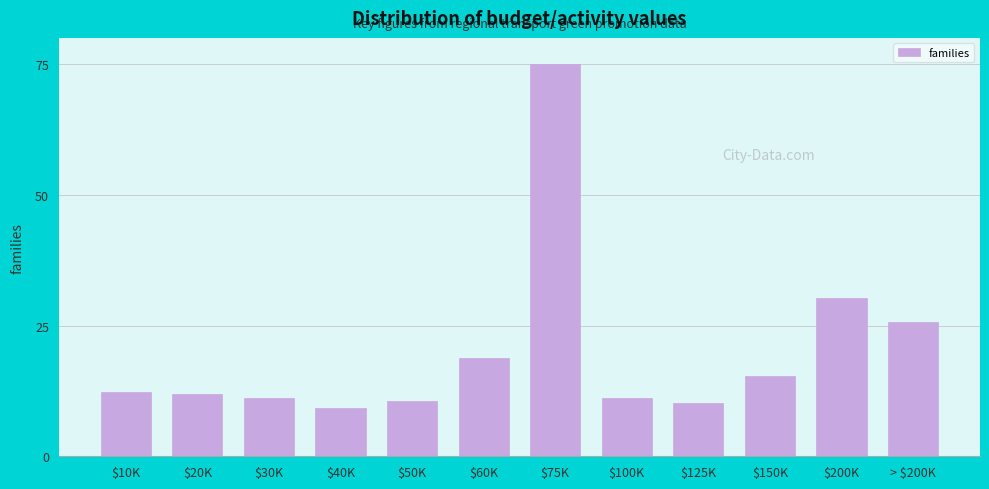

Reading left to right, extract all data points from this chart.

12.4	12.0	11.1	9.2	10.5	18.7	75.0	11.1	10.1	15.4	30.3	25.7